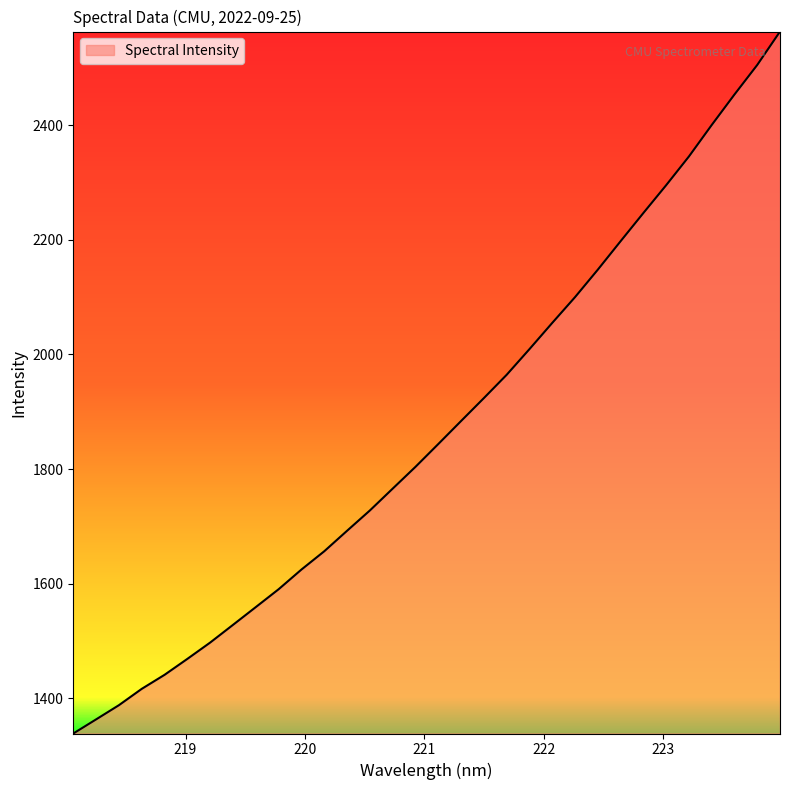

What is the minimum value shown in the chart?

1338.7